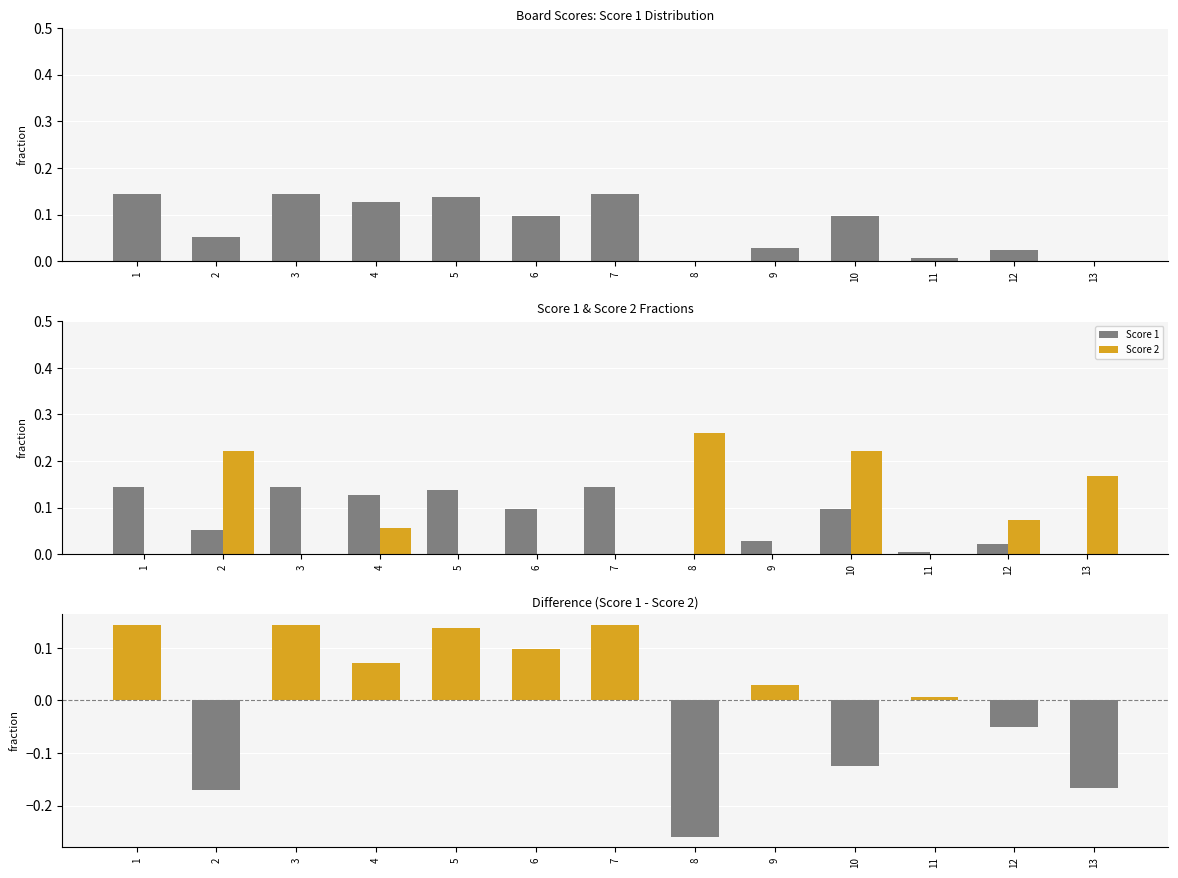

At how many categories does at least one series exceed 0?

13